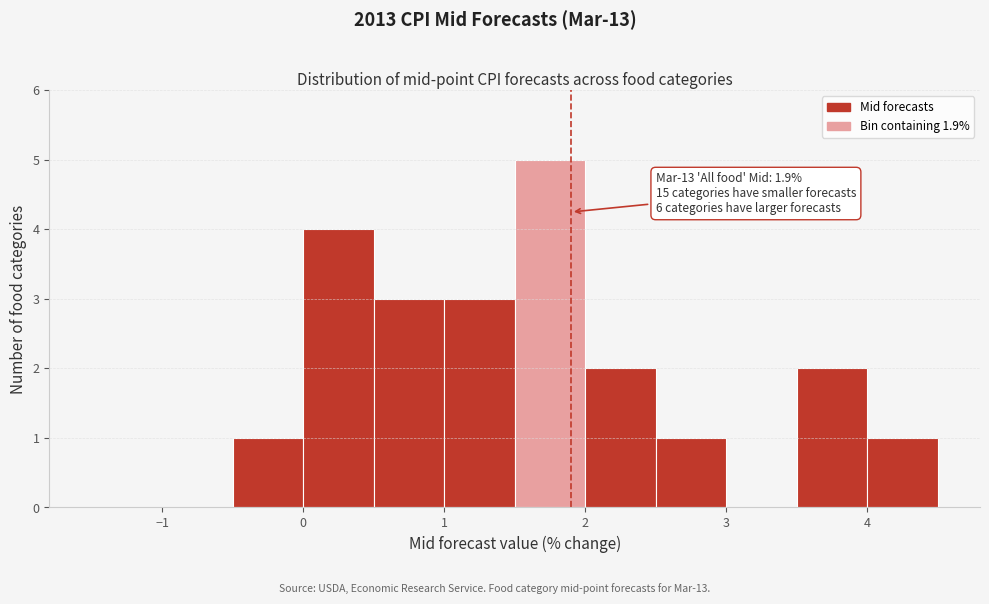

Which range on the x-axis has the tallest bar?

1.5 to 2.0